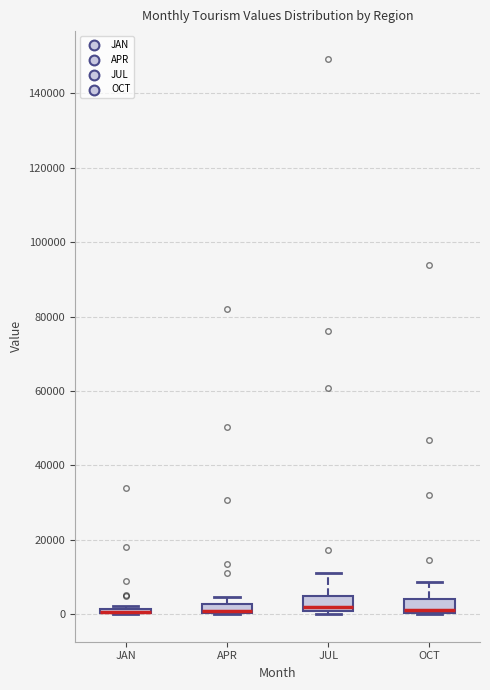

Where does the upper whisker of the box for JUL end on the y-axis? The values are not printed on the chart, so give them approximately, as read against the axis.

12000